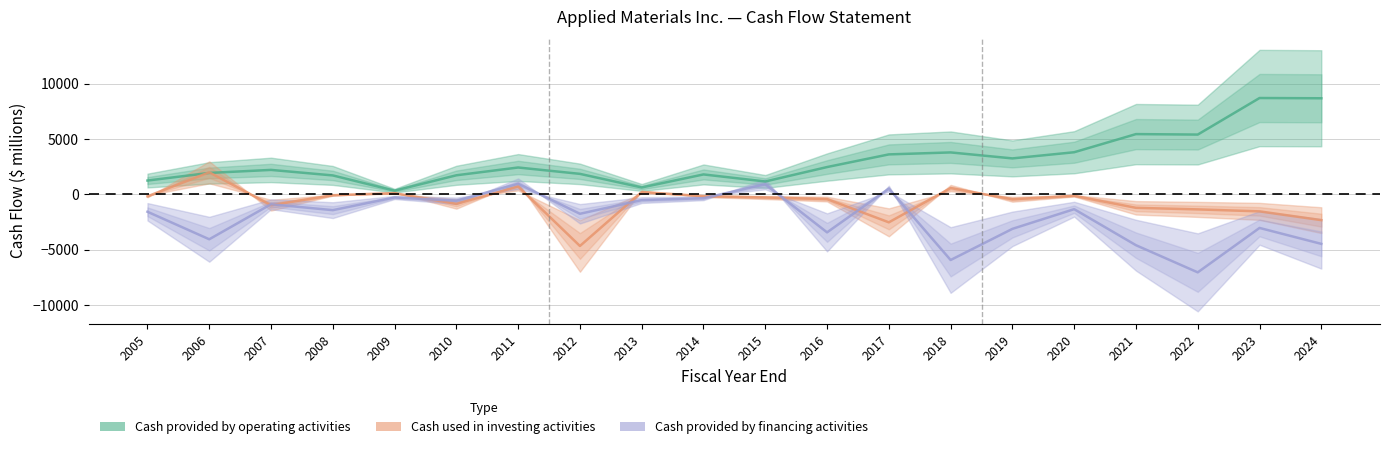

Where does the Cash provided by operating activities series first go above 2426?

2016